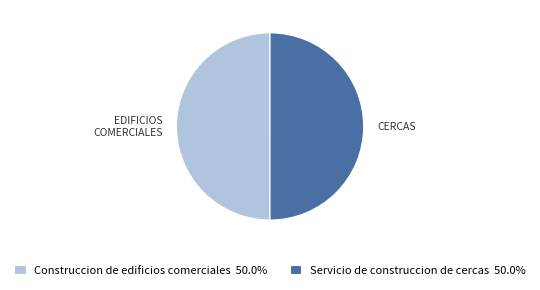

What is the ratio of the value at Construccion de edificios comerciales to the value at Servicio de construccion de cercas?

1.0